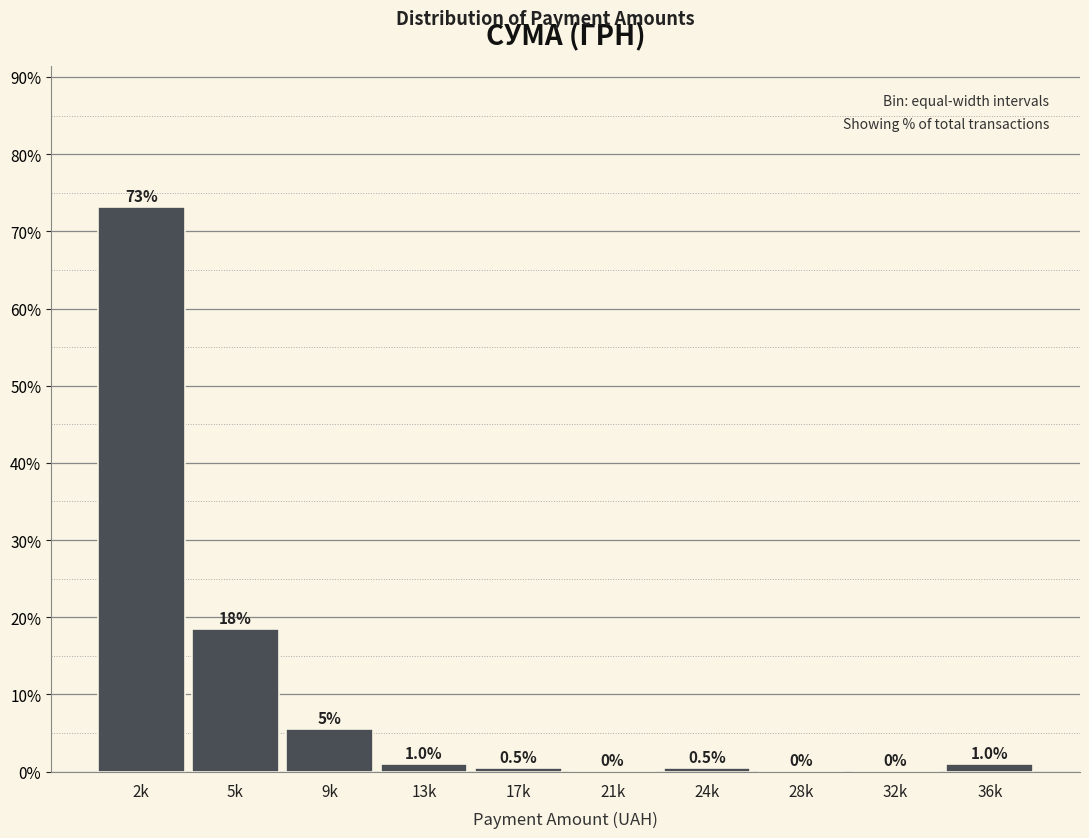

Reading left to right, transcribe all the data shown in this chart.

2k=73.1	5k=18.4	9k=5.5	13k=1.0	17k=0.5	21k=0.0	24k=0.5	28k=0.0	32k=0.0	36k=1.0